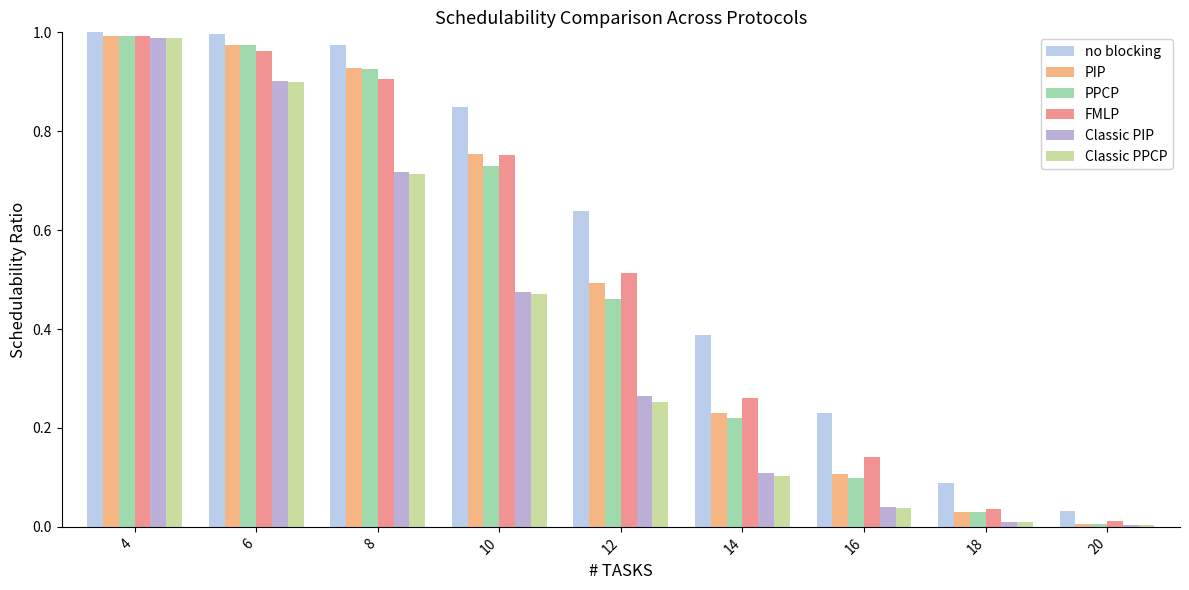

The value of PIP at 4 is 1.0. True or false?

True